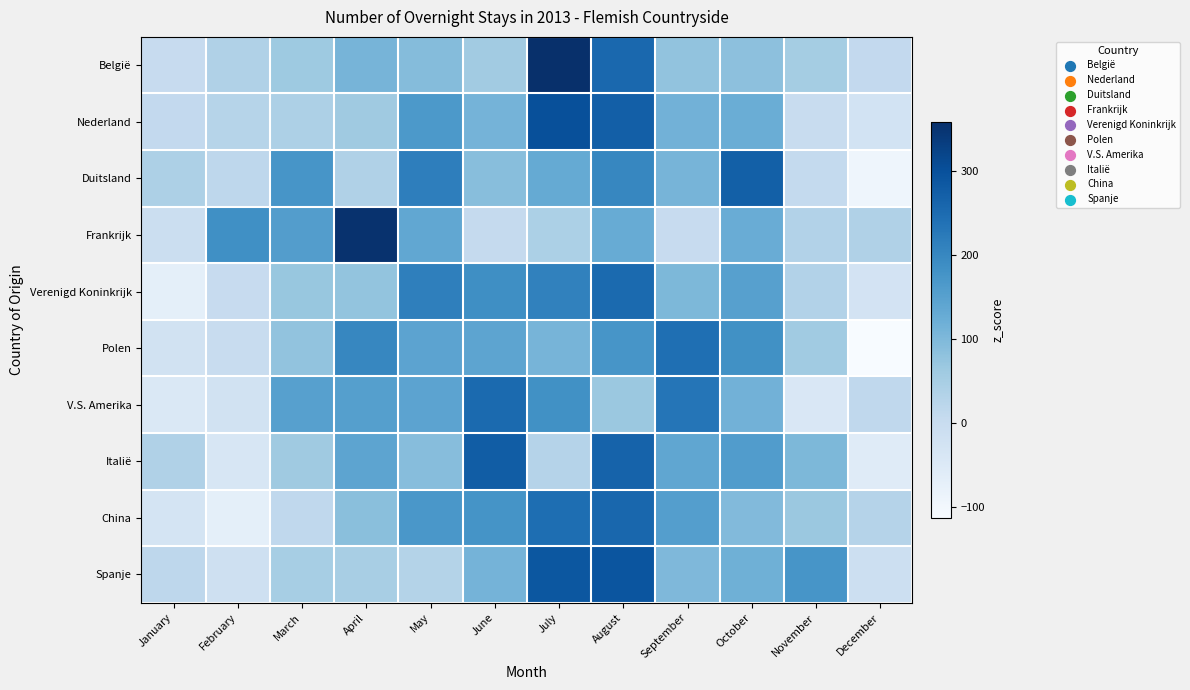

Reading right to left, transcribe all the data shown in this chart.

België: December=8.4	November=53.5	October=83.2	September=77.3	August=257.2	July=359.0	June=58.2	May=93.1	April=108.5	March=62.6	February=37.5	January=1.5
Nederland: December=-25.8	November=0.4	October=123.4	September=113.6	August=272.6	July=301.1	June=111.2	May=166.6	April=60.2	March=40.1	February=28.2	January=8.4
Duitsland: December=-92.9	November=8.4	October=271.8	September=108.6	August=201.6	July=131.1	June=89.4	May=215.2	April=36.2	March=174.0	February=16.6	January=39.9
Frankrijk: December=36.1	November=32.7	October=124.9	September=2.6	August=128.1	July=42.9	June=6.4	May=137.1	April=355.1	March=157.2	February=184.6	January=-7.7
Verenigd Koninkrijk: December=-28.2	November=33.2	October=151.8	September=102.4	August=252.4	July=211.0	June=186.5	May=214.5	April=75.4	March=69.9	February=1.4	January=-70.4
Polen: December=-113.4	November=59.5	October=182.9	September=244.4	August=174.2	July=108.8	June=142.8	May=144.0	April=201.5	March=78.0	February=-1.0	January=-21.5
V.S. Amerika: December=13.2	November=-43.0	October=114.9	September=232.3	August=66.0	July=182.2	June=252.3	May=144.5	April=152.7	March=151.3	February=-21.3	January=-45.1
Italië: December=-57.6	November=101.8	October=158.4	September=137.6	August=265.4	July=28.8	June=276.3	May=90.8	April=141.3	March=60.6	February=-39.5	January=36.2
China: December=29.3	November=66.9	October=95.6	September=155.6	August=258.7	July=246.3	June=176.7	May=170.2	April=87.5	March=12.3	February=-70.0	January=-29.2
Spanje: December=-10.6	November=172.8	October=118.2	September=99.6	August=291.8	July=287.2	June=111.2	May=31.7	April=47.2	March=49.3	February=-14.4	January=16.0